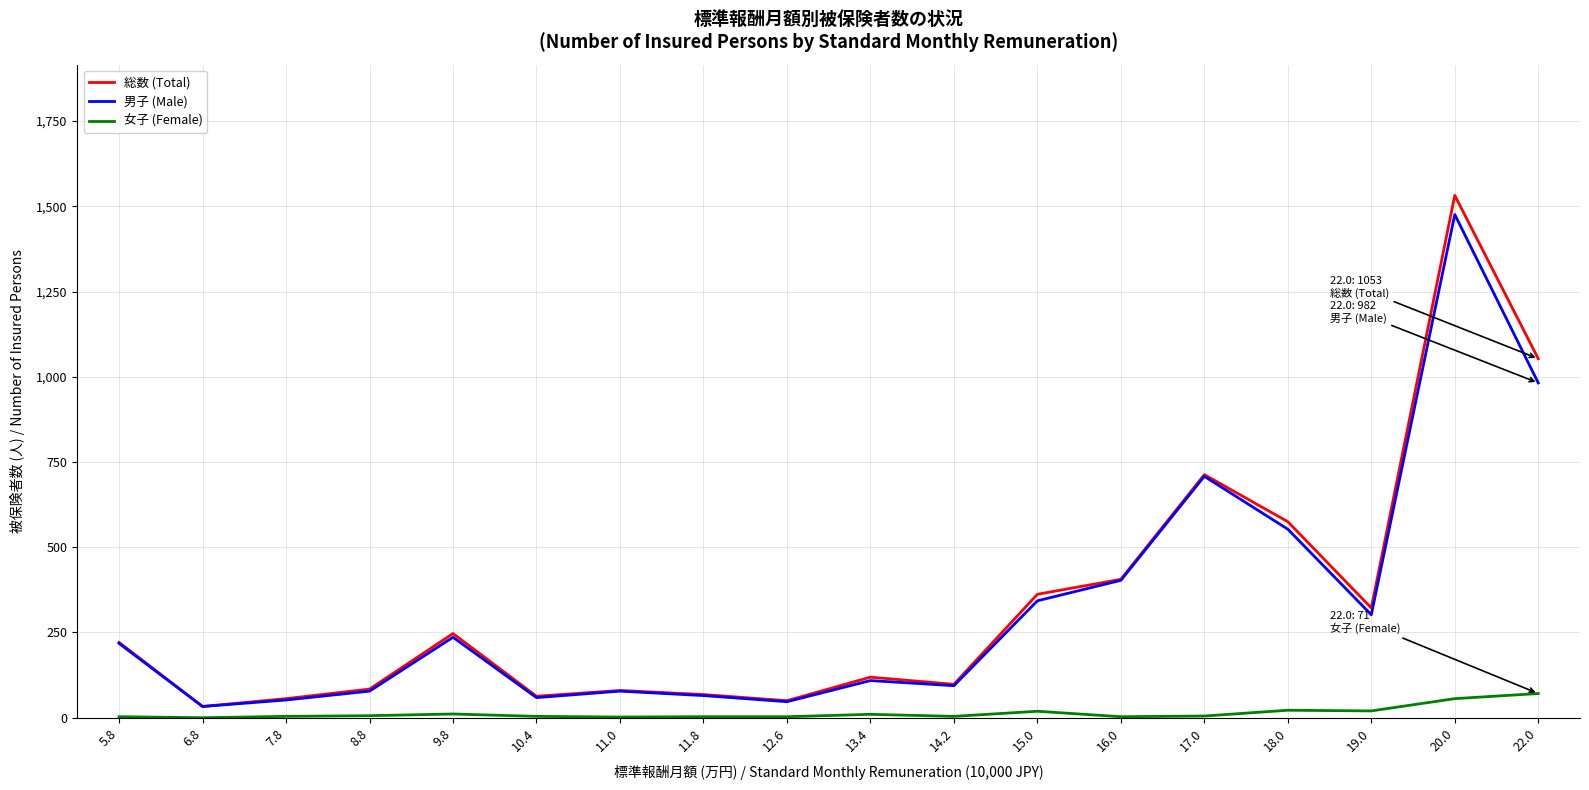

What is the highest value of the 男子 (Male) series?

1476